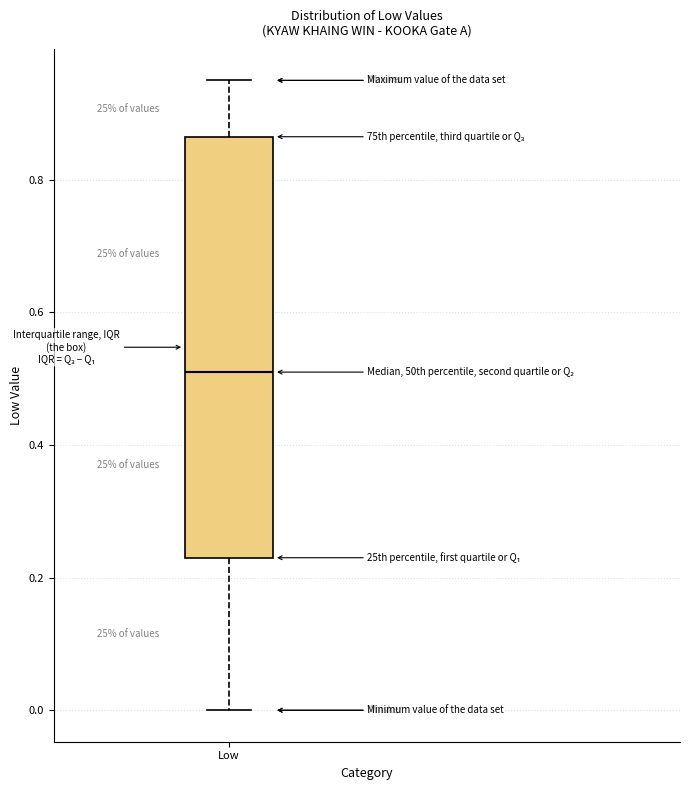

Where does the lower whisker of the box for Low end on the y-axis? The values are not printed on the chart, so give them approximately, as read against the axis.

0.00